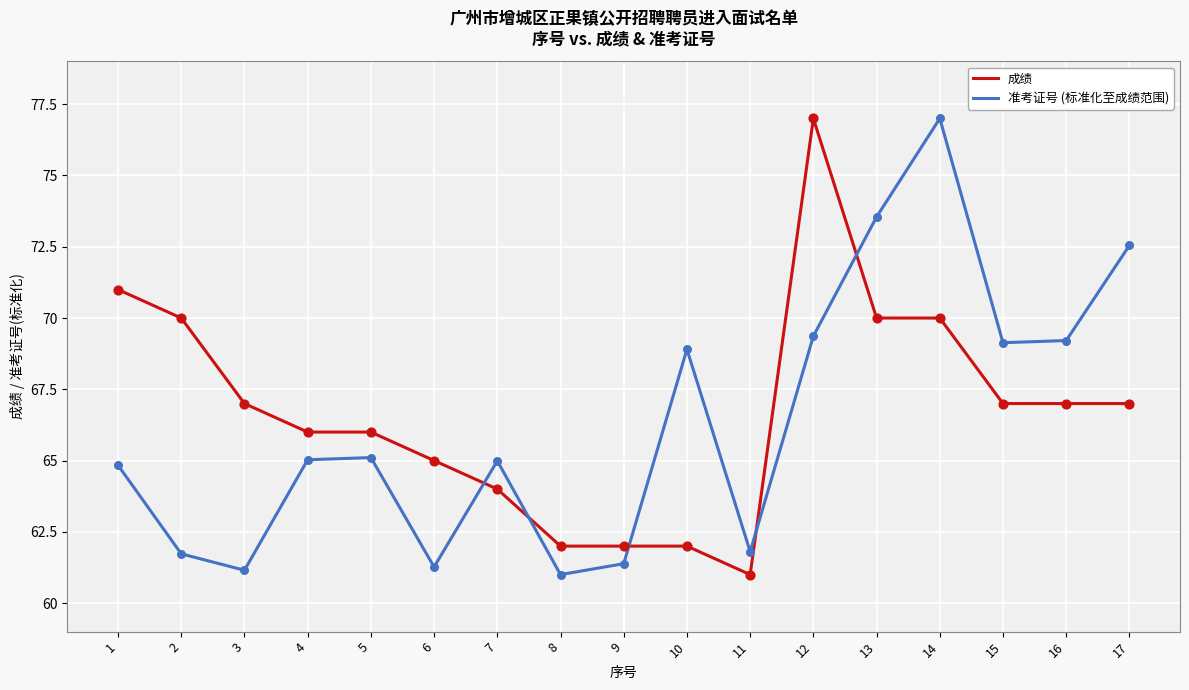

What is the difference between the highest and lowest values at 3?

5.8